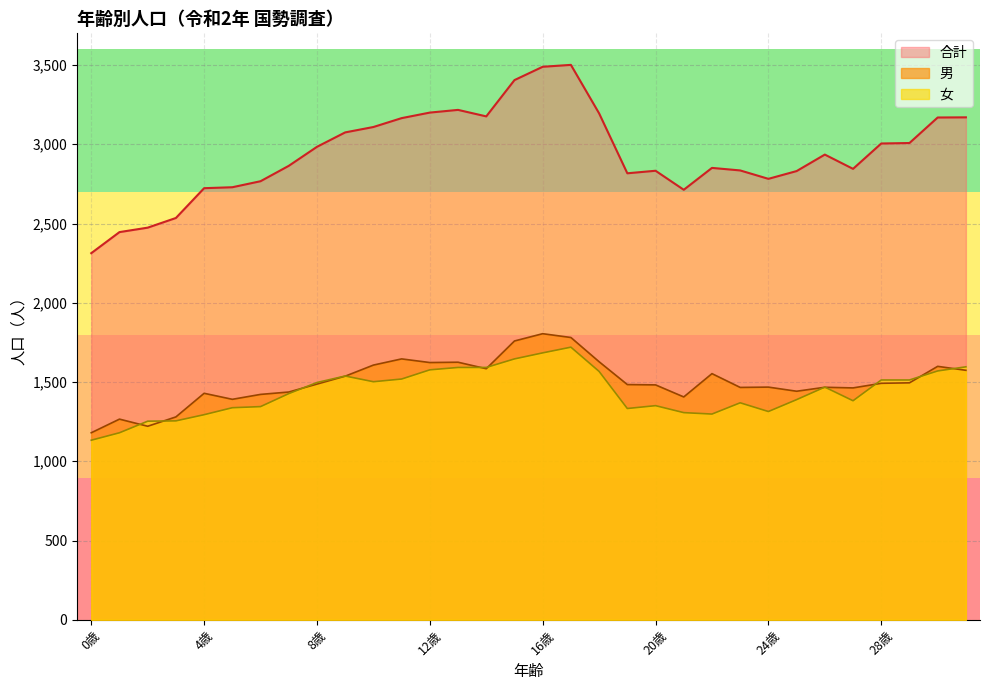

Reading right to left, transcribe all the data shown in this chart.

男: 1574	1599	1495	1492	1463	1467	1442	1468	1466	1553	1406	1482	1484	1628	1781	1805	1759	1584	1625	1623	1646	1607	1537	1487	1437	1422	1391	1429	1280	1221	1266	1180
女: 1596	1570	1513	1513	1382	1468	1389	1314	1369	1298	1307	1351	1333	1567	1720	1684	1646	1592	1592	1577	1519	1502	1538	1497	1427	1345	1338	1294	1255	1253	1180	1133
合計: 3170	3169	3008	3005	2845	2935	2831	2782	2835	2851	2713	2833	2817	3195	3501	3489	3405	3176	3217	3200	3165	3109	3075	2984	2864	2767	2729	2723	2535	2474	2446	2313